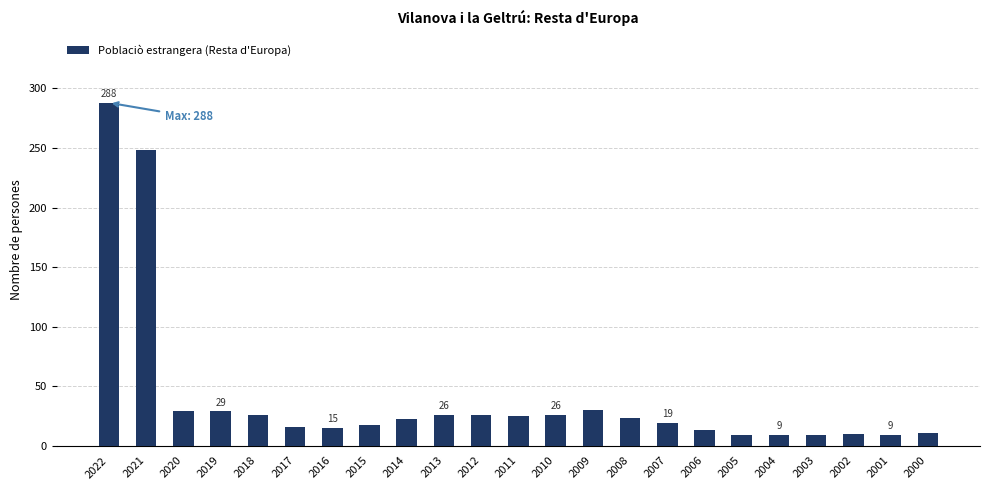

What is the change in value from 2017 to 2016?

-1